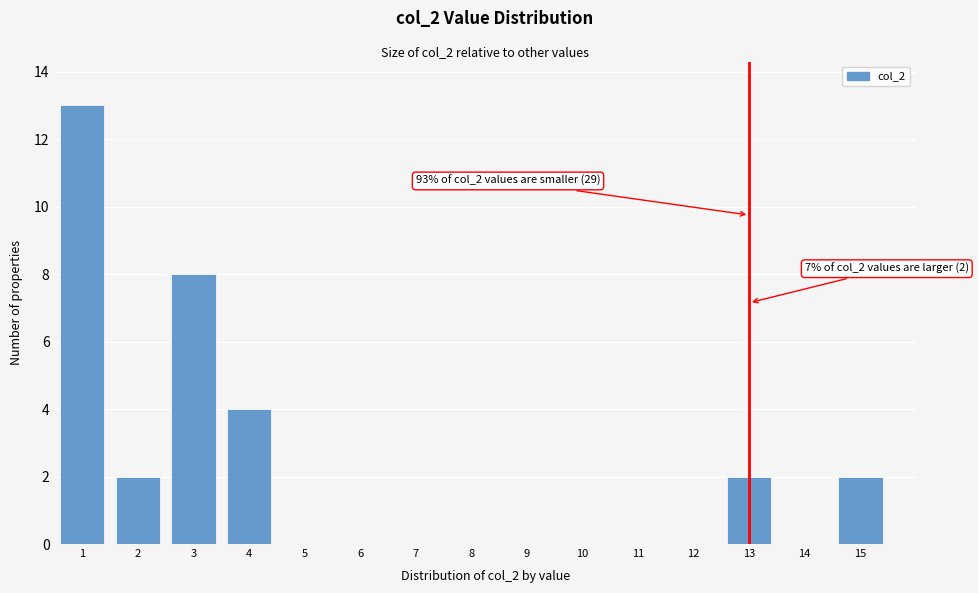

Reading left to right, transcribe all the data shown in this chart.

1=13	2=2	3=8	4=4	5=0	6=0	7=0	8=0	9=0	10=0	11=0	12=0	13=2	14=0	15=2